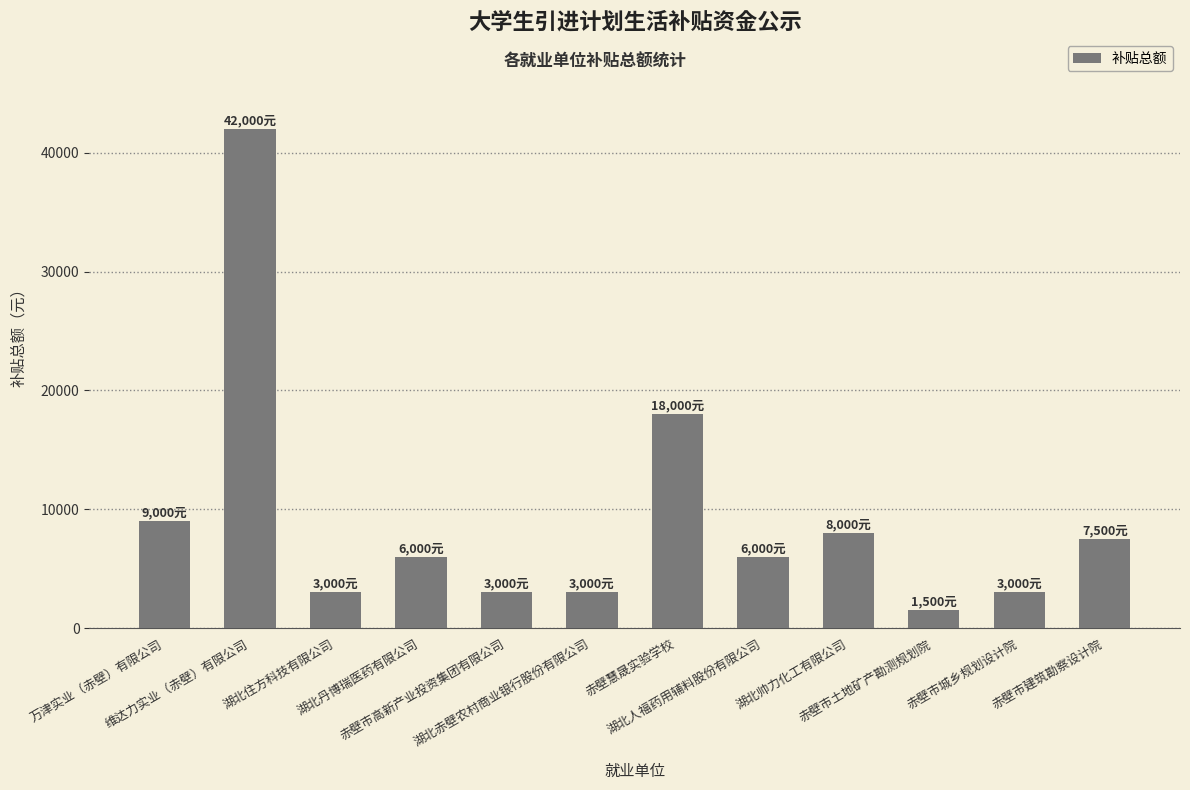

What is the sum of the values at 赤壁市高新产业投资集团有限公司 and 赤壁慧晟实验学校?

21000